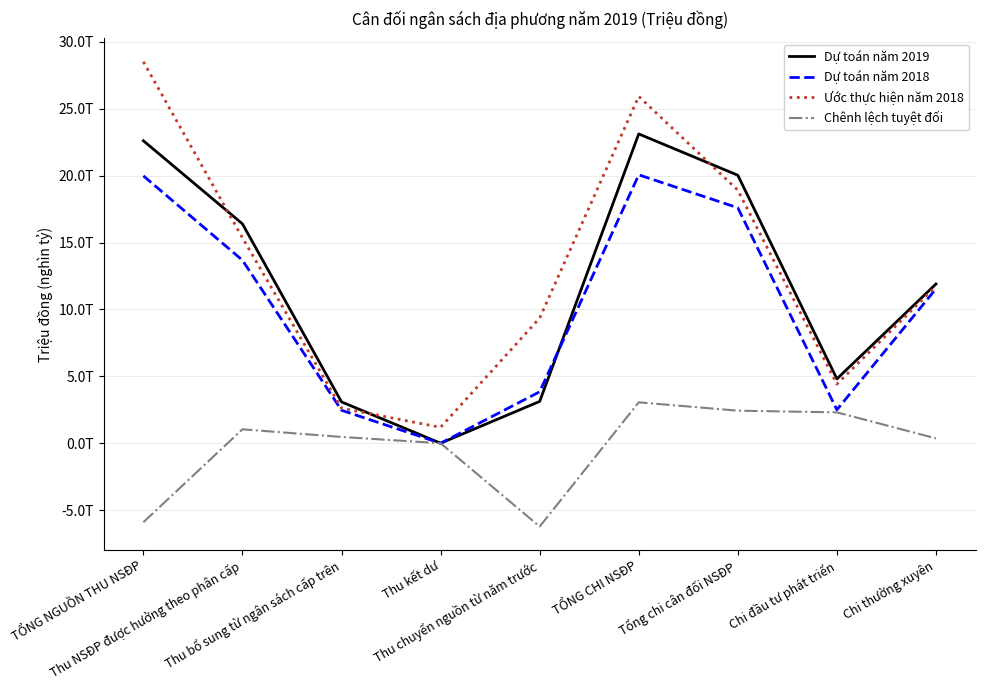

Which category has the lowest value in the Dự toán năm 2019 series?

Thu kết dư